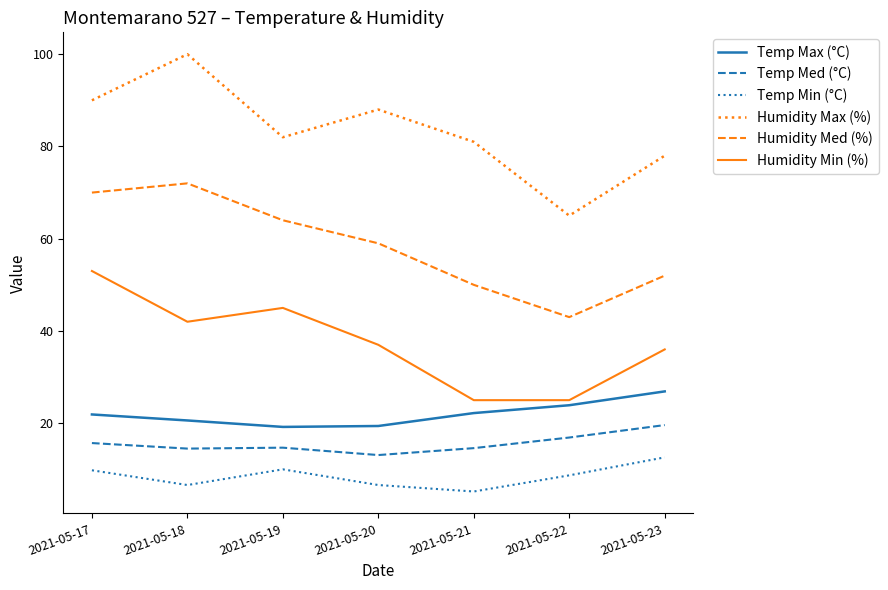

Which series has the widest spread of values?

Humidity Max (%)